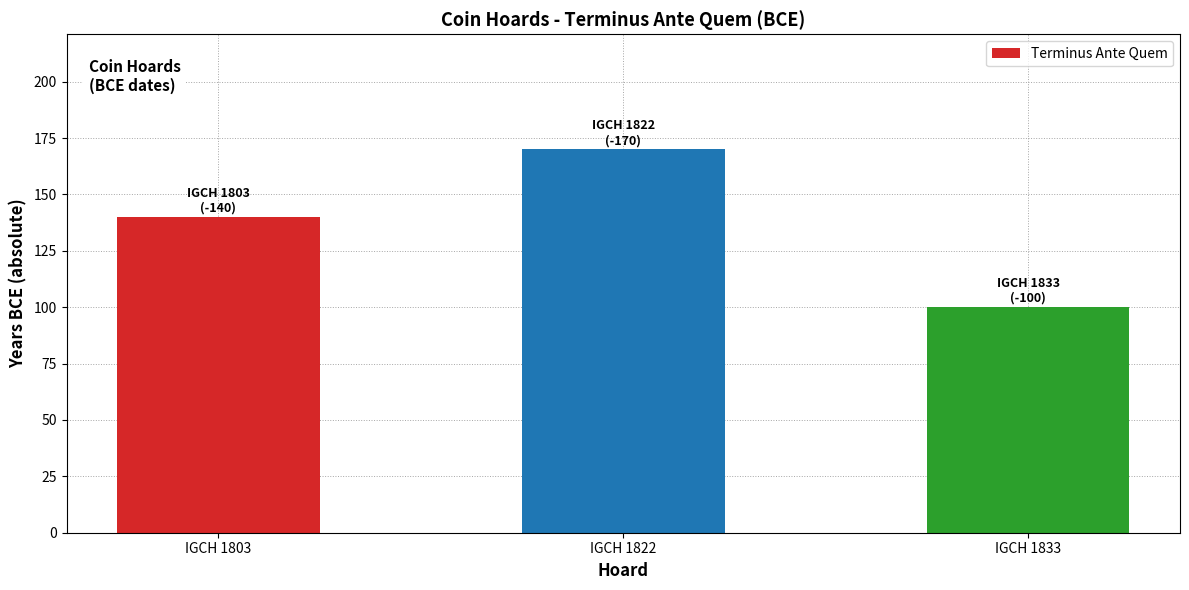

What is the ratio of the value at IGCH 1822 to the value at IGCH 1833?

1.7